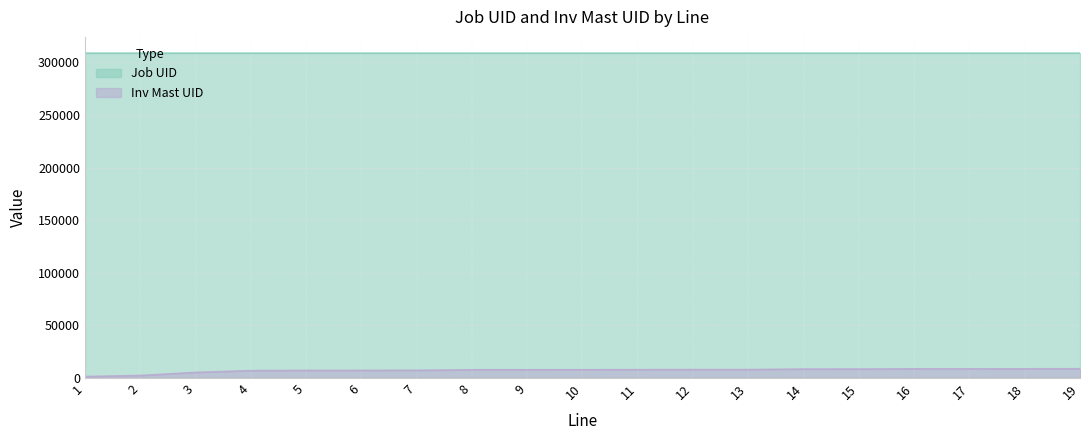

What is the lowest value of the Inv Mast UID series?

1314